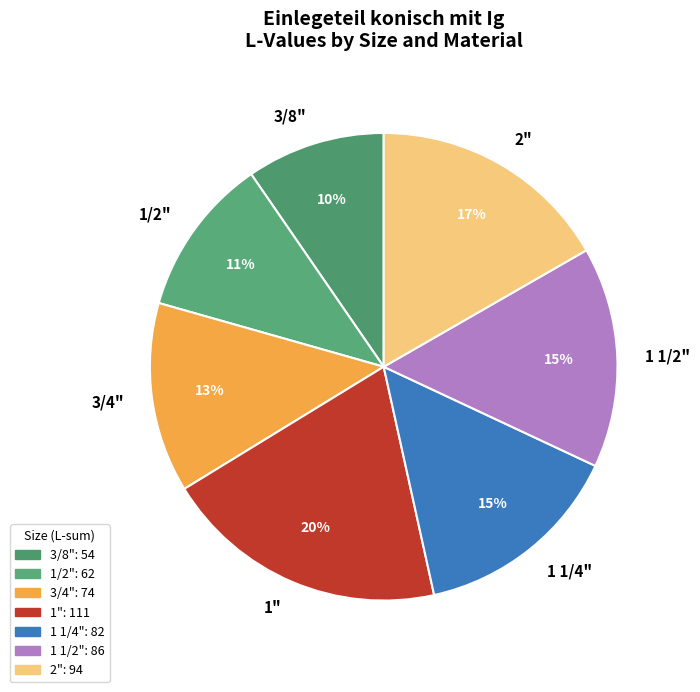

Is 3/8" the majority of the pie?

No